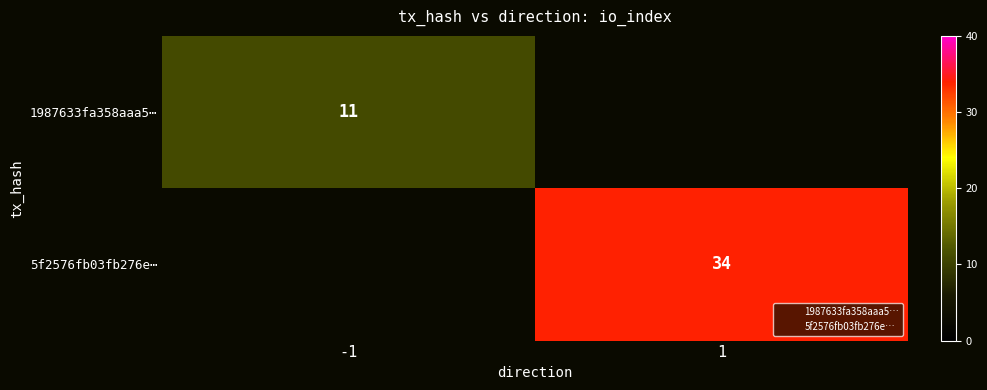

The value of 5f2576fb03fb276e⋯ at 1 is 18. True or false?

False